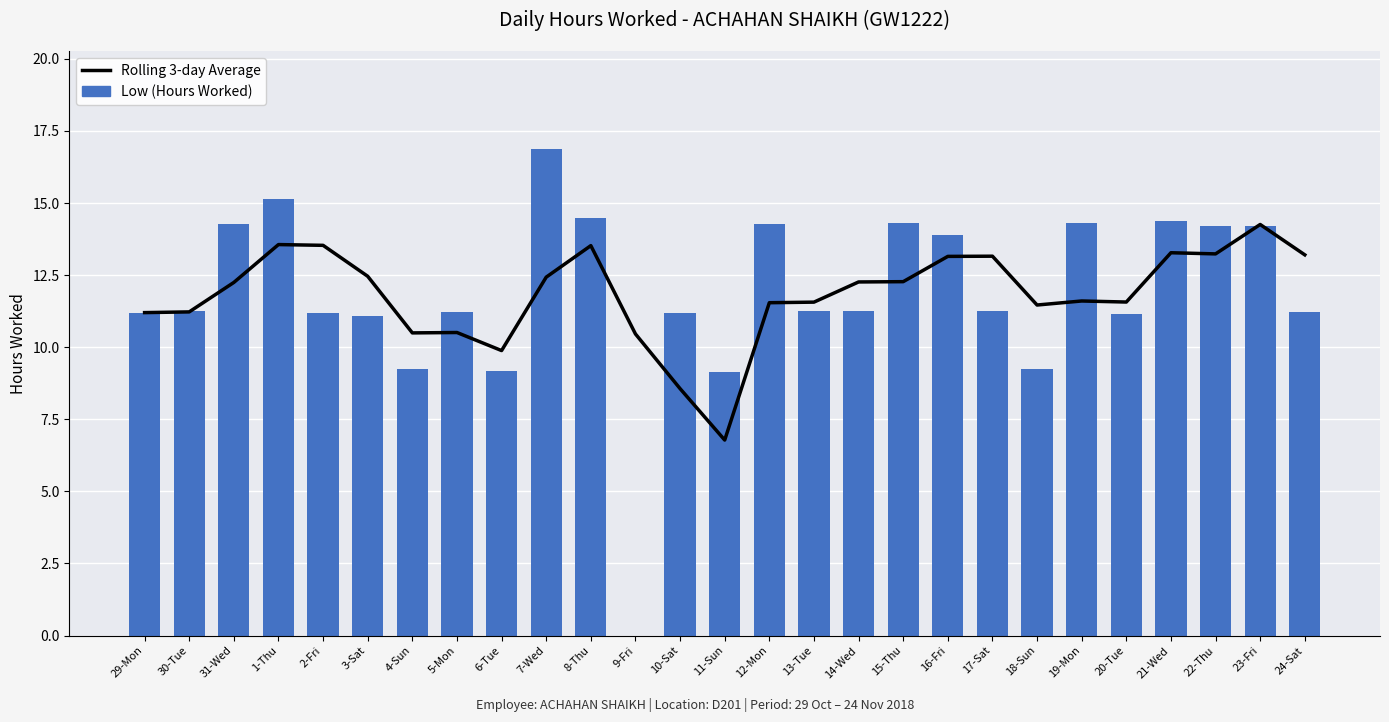

At which category does the chart reach its minimum across all series?

9-Fri